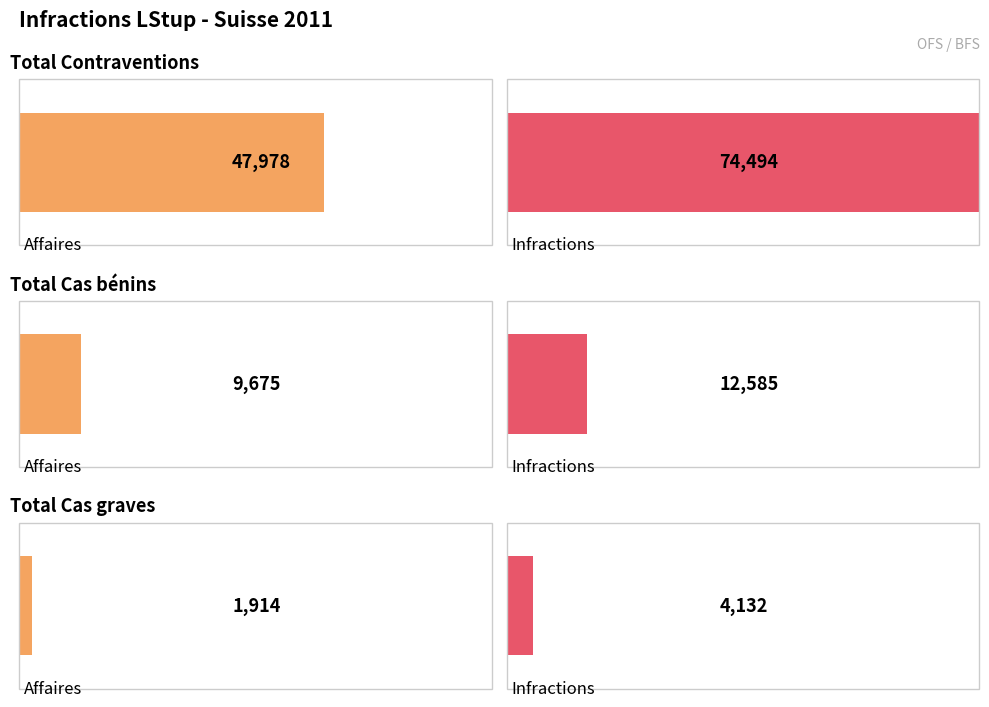

Rank the series at Affaires from lowest to highest value.

Cas graves, Cas bénins, Contraventions